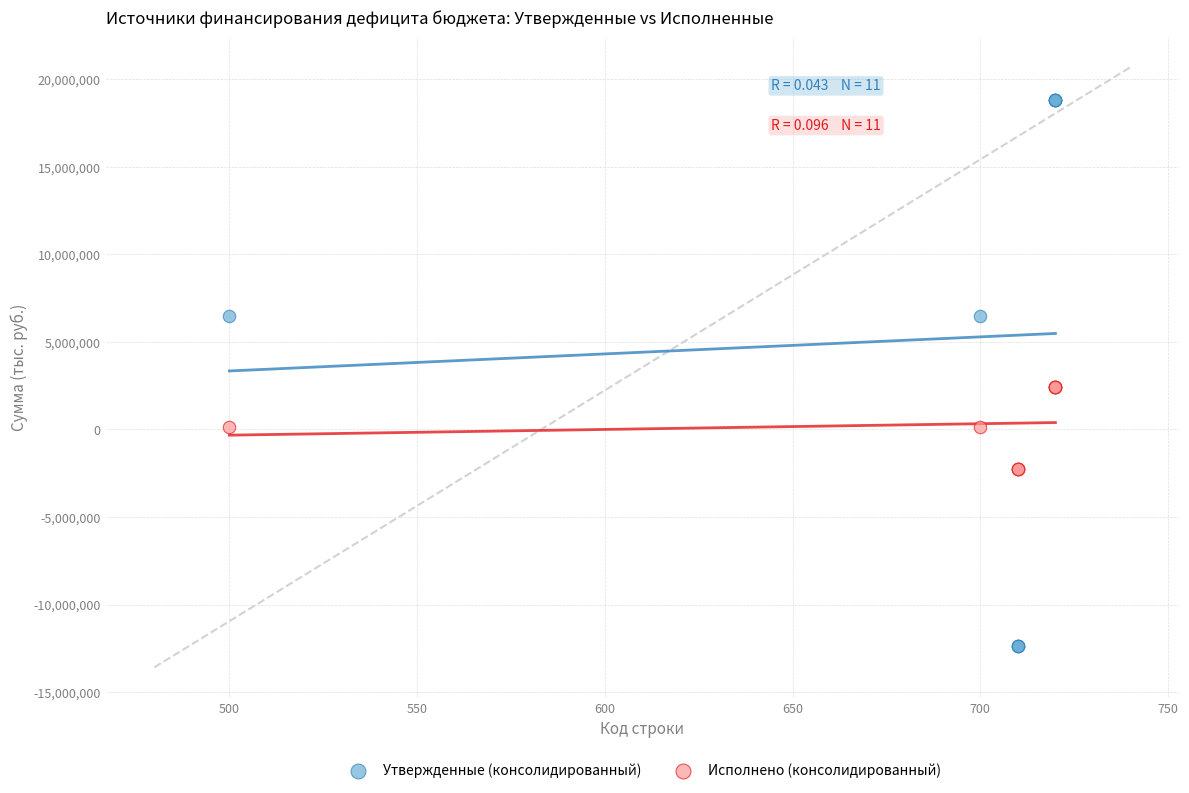

Which series contains the lowest Y value?

Утвержденные (консолидированный)